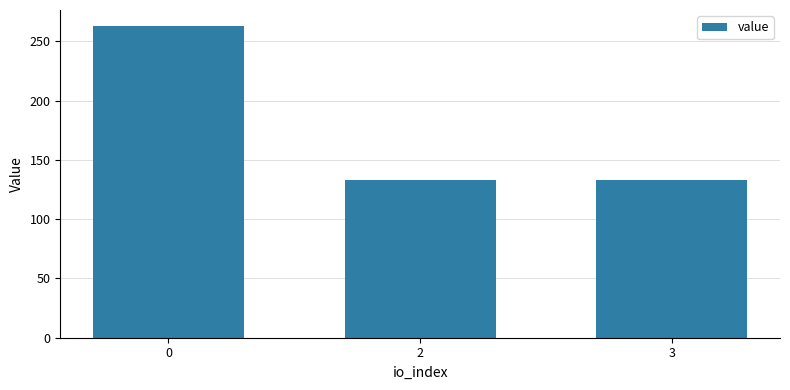

The chart shows a value of 132.6 at 2. True or false?

True